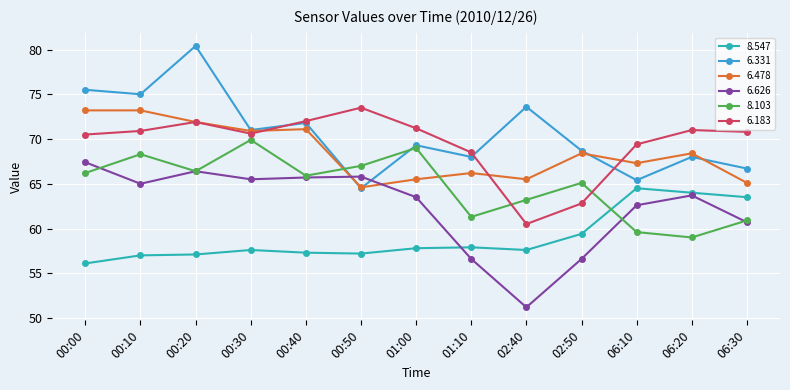

After their last crossing, which series has the higher values: 8.547 or 6.626?

8.547